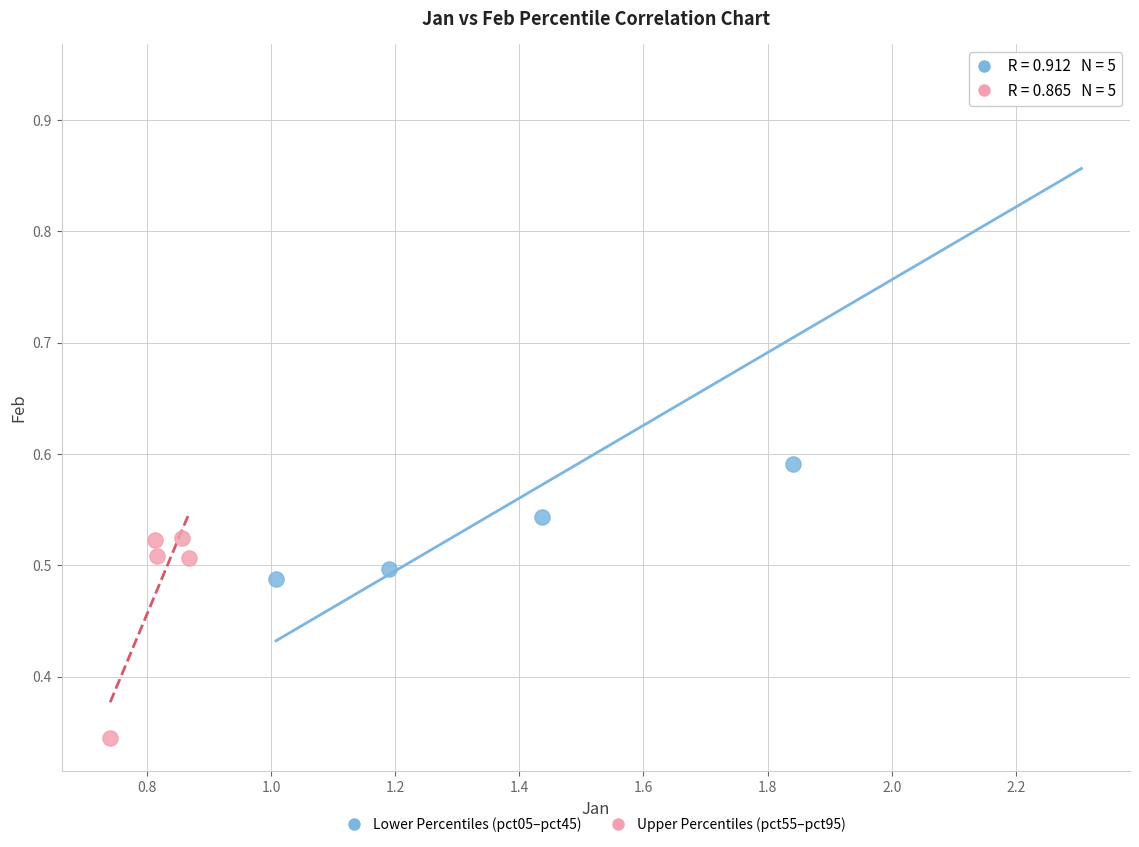

Which series contains the highest Y value?

Lower Percentiles (pct05–pct45)